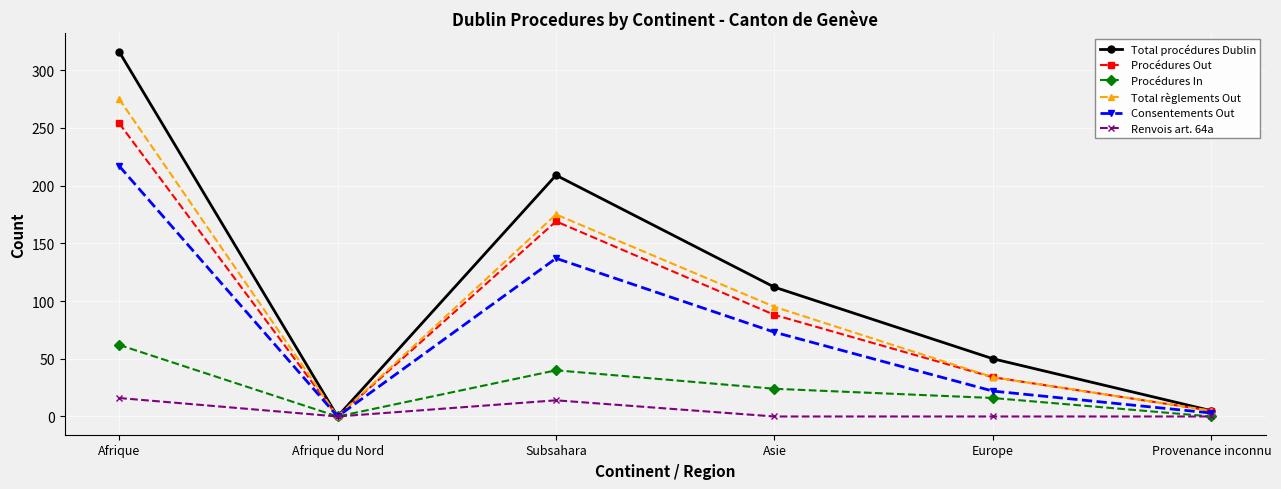

Is this an area chart (filled region under the line)?

No